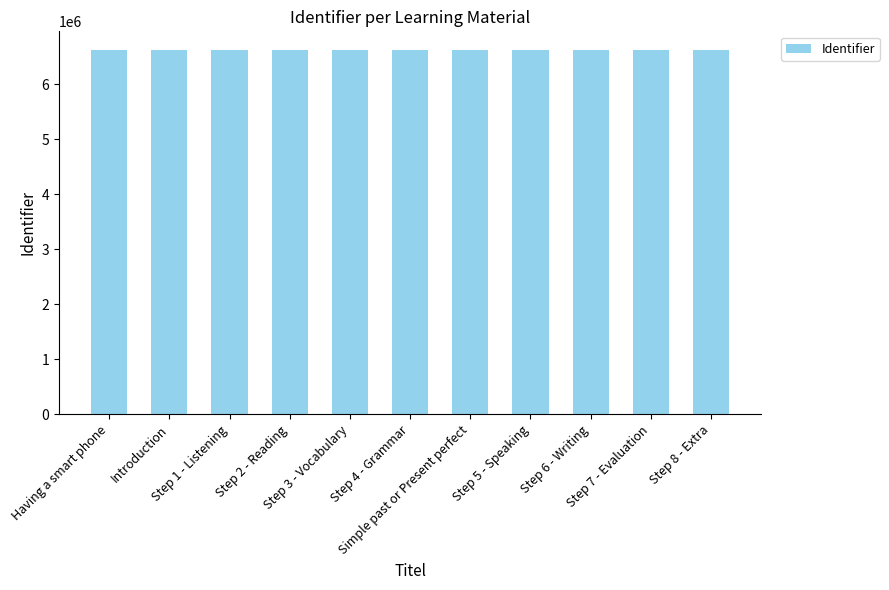

What is the value of the 6th bar from the left?

6629474